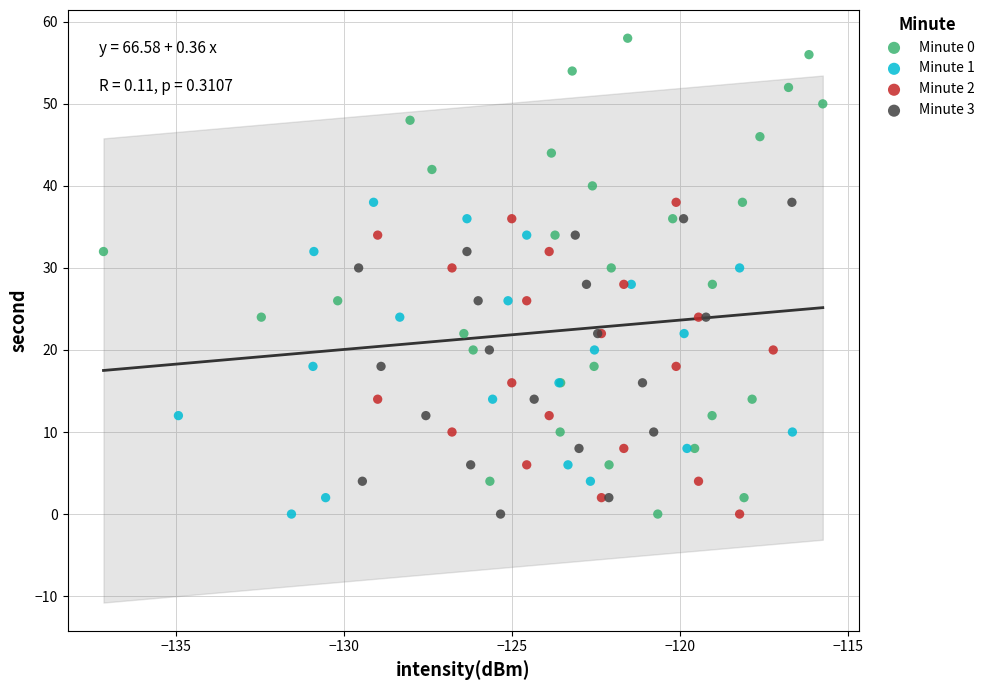

Which series contains the highest Y value?

Minute 0